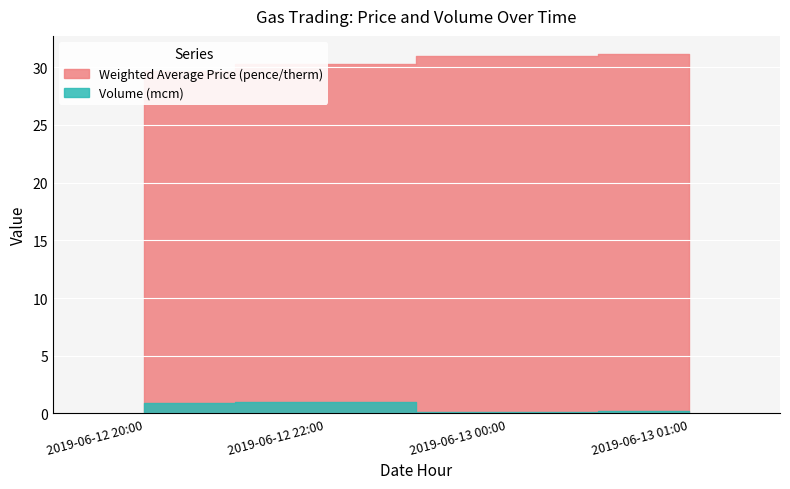

What is the label of the 4th point from the right?

2019-06-12 20:00